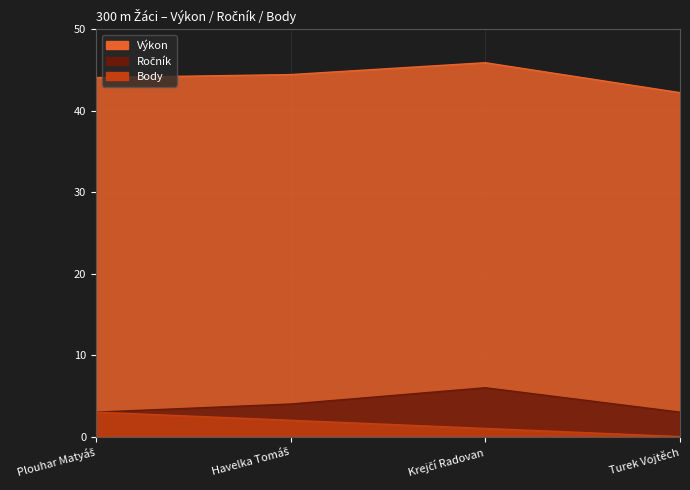

At which label is Body closest to 1?

Krejčí Radovan